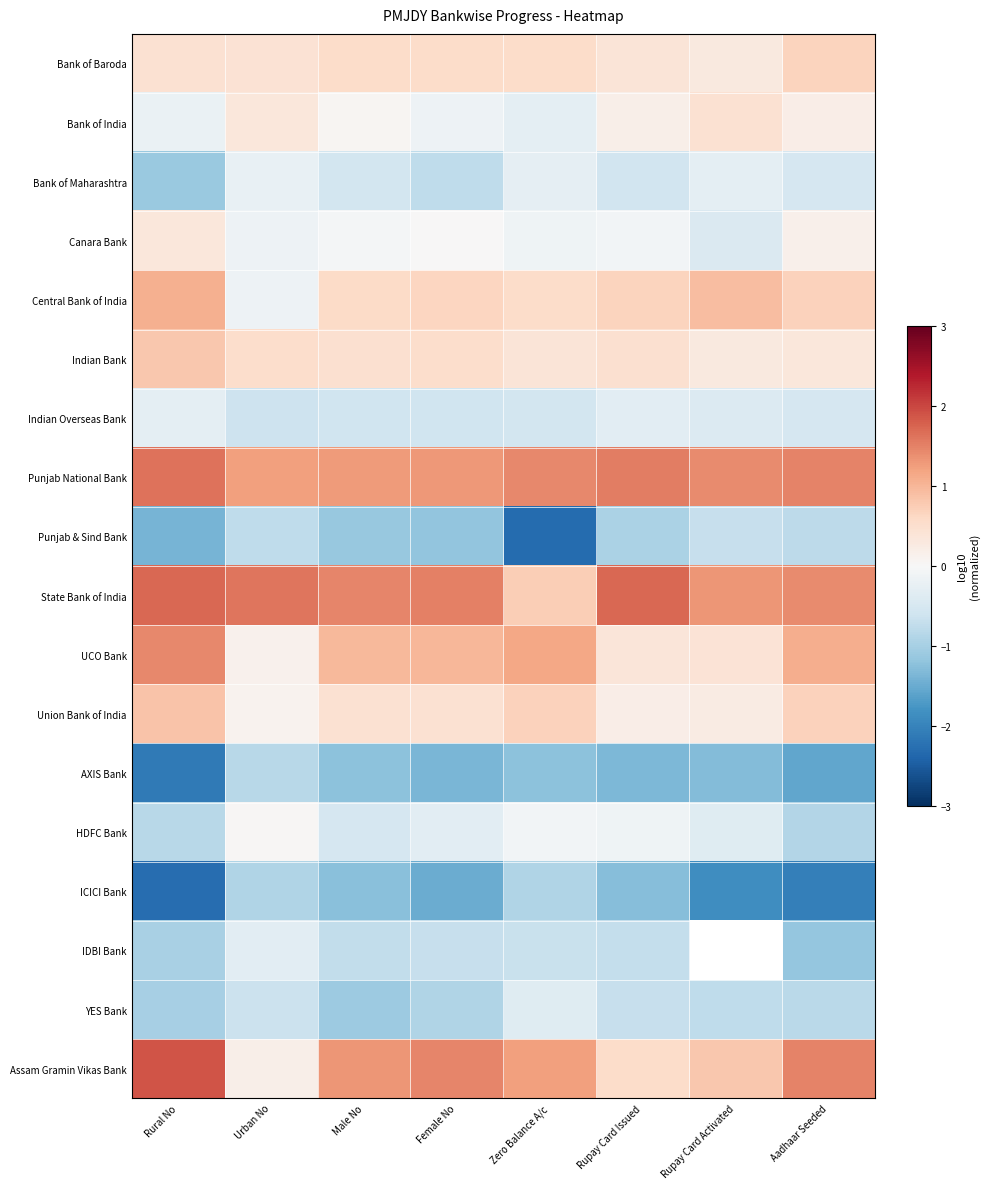

At which label does State Bank of India reach its minimum?

Zero Balance A/c